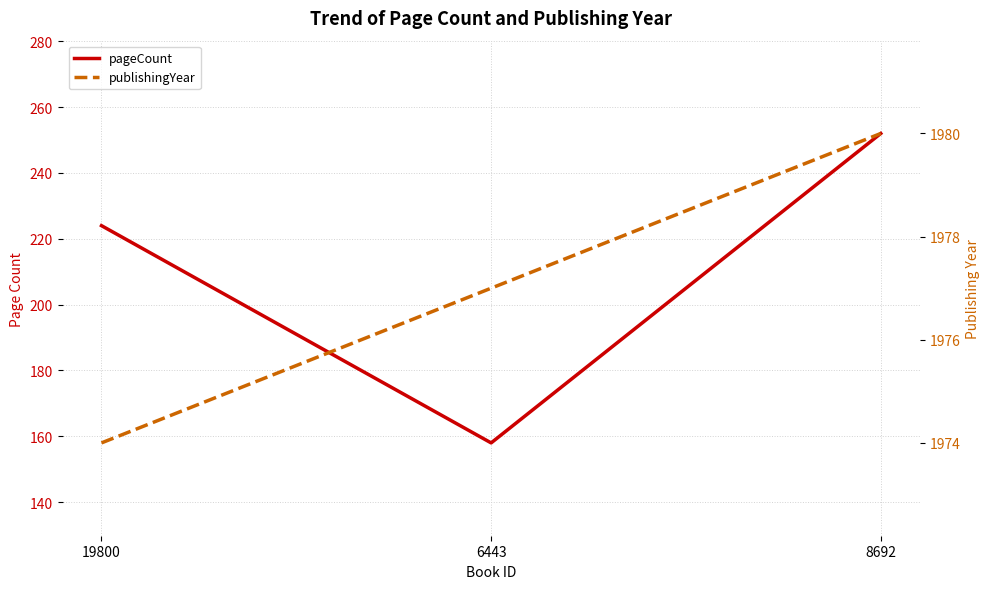

Reading left to right, extract all data points from this chart.

pageCount: 19800=224	6443=158	8692=252
publishingYear: 19800=1974	6443=1977	8692=1980